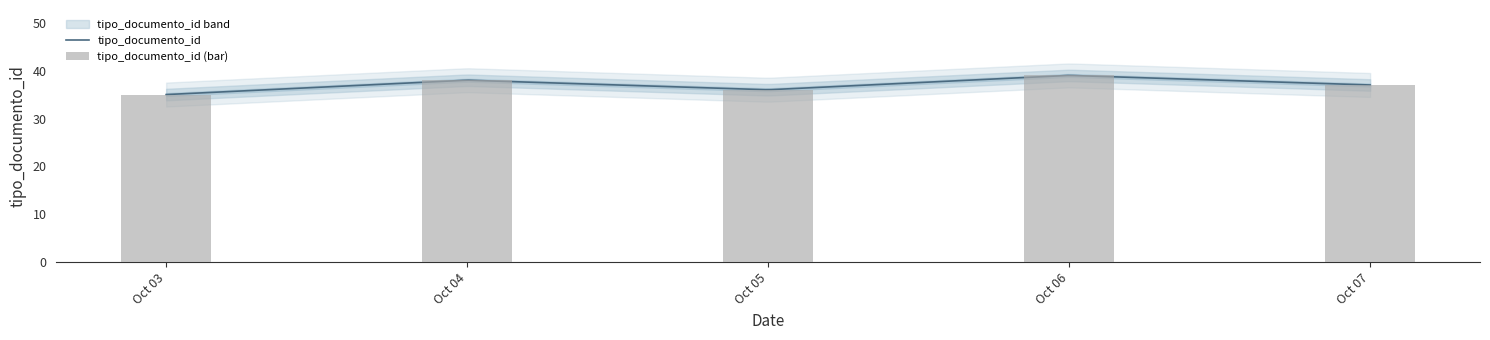

Count the number of categories in the chart.

5